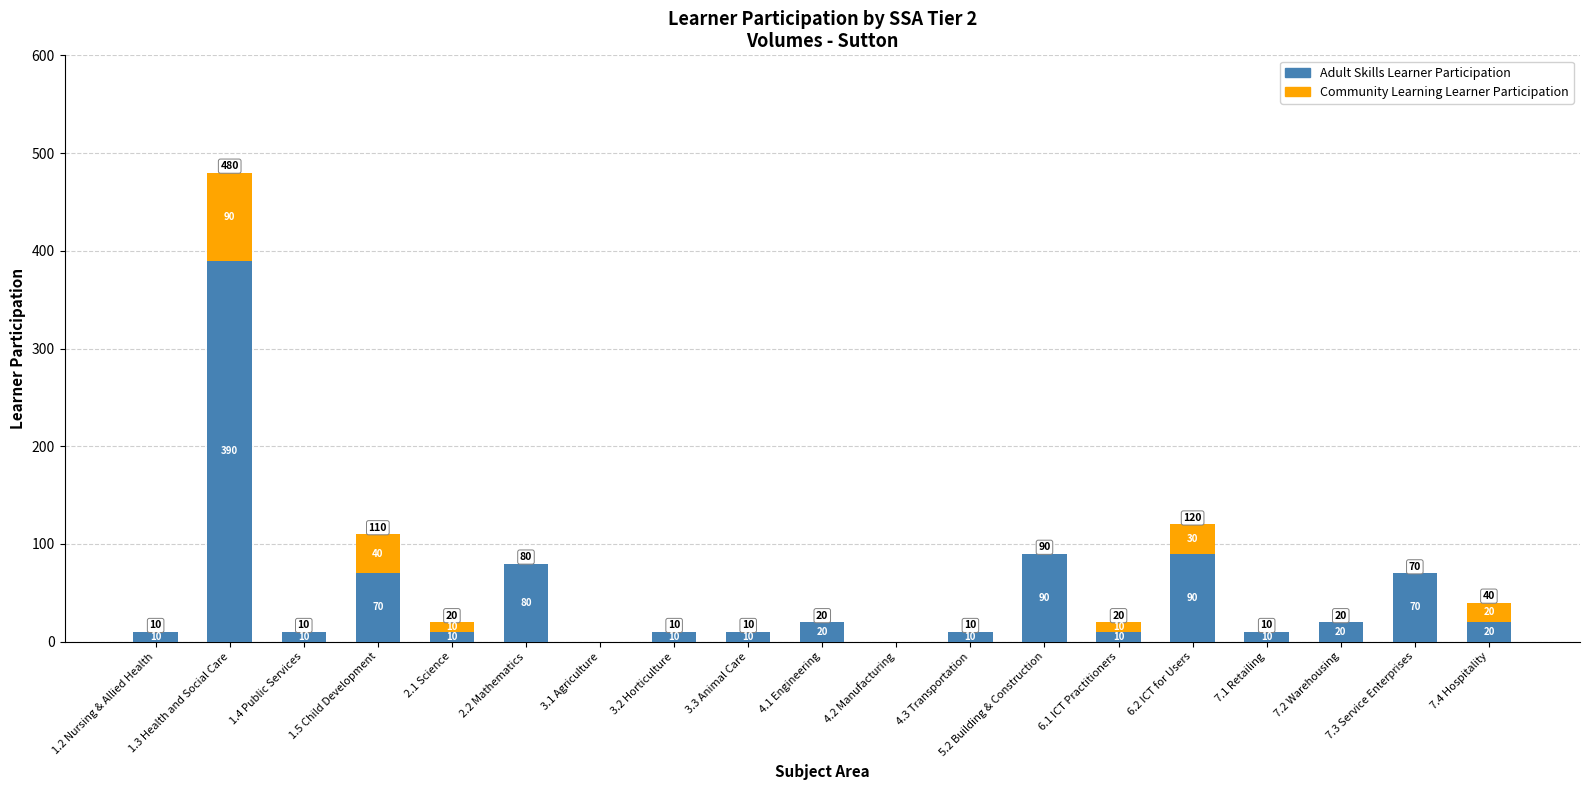

What is the total value across all series at 2.2 Mathematics?

80